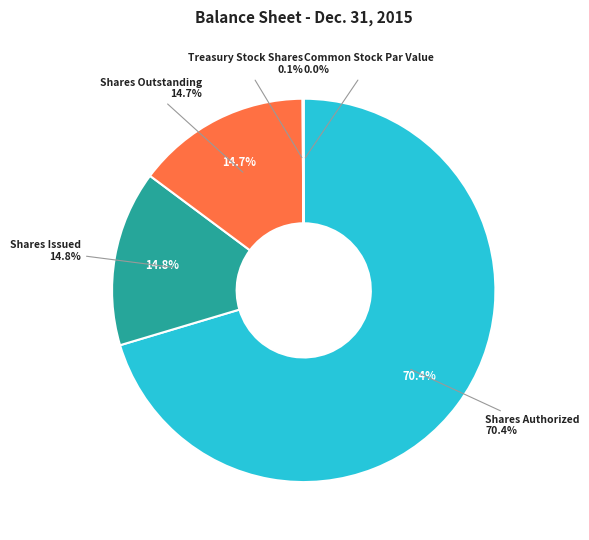

How many slices are in this pie chart?

5